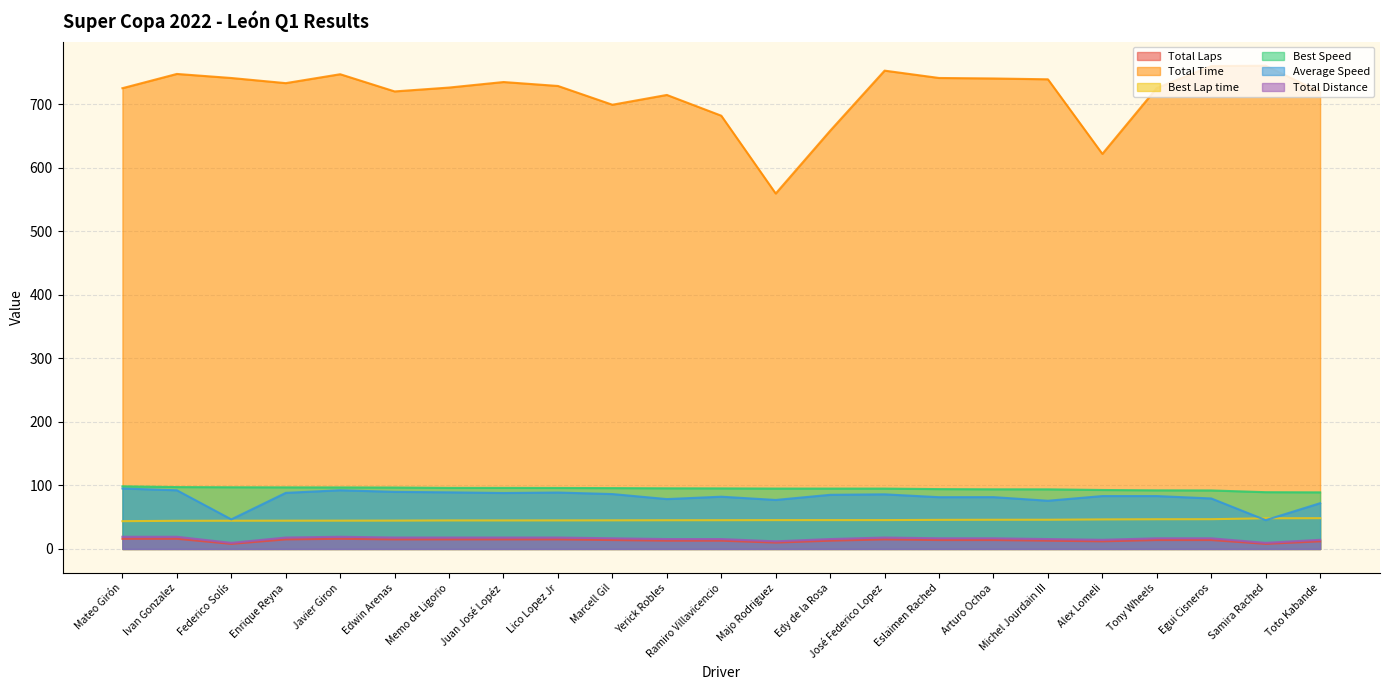

Reading right to left, transcribe all the data shown in this chart.

Total Laps: Toto Kabande=12.0	Samira Rached=8.0	Egui Cisneros=14.0	Tony Wheels=14.0	Alex Lomeli=12.0	Michel Jourdain III=13.0	Arturo Ochoa=14.0	Eslaimen Rached=14.0	José Federico Lopez=15.0	Edy de la Rosa=13.0	Majo Rodriguez=10.0	Ramiro Villavicencio=13.0	Yerick Robles=13.0	Marcell Gil=14.0	Lico Lopez Jr=15.0	Juan José Lopéz=15.0	Memo de Ligorio=15.0	Edwin Arenas=15.0	Javier Giron=16.0	Enrique Reyna=15.0	Federico Solís=8.0	Ivan Gonzalez=16.0	Mateo Girón=16.0
Total Time: Toto Kabande=719.3	Samira Rached=761.0	Egui Cisneros=760.5	Tony Wheels=725.9	Alex Lomeli=622.2	Michel Jourdain III=739.7	Arturo Ochoa=741.0	Eslaimen Rached=741.7	José Federico Lopez=753.3	Edy de la Rosa=658.6	Majo Rodriguez=559.8	Ramiro Villavicencio=682.3	Yerick Robles=715.0	Marcell Gil=699.6	Lico Lopez Jr=729.1	Juan José Lopéz=735.4	Memo de Ligorio=726.7	Edwin Arenas=720.6	Javier Giron=747.6	Enrique Reyna=733.6	Federico Solís=741.7	Ivan Gonzalez=748.1	Mateo Girón=725.6
Best Lap time: Toto Kabande=48.5	Samira Rached=48.3	Egui Cisneros=46.9	Tony Wheels=46.8	Alex Lomeli=46.5	Michel Jourdain III=46.0	Arturo Ochoa=46.0	Eslaimen Rached=45.8	José Federico Lopez=45.4	Edy de la Rosa=45.4	Majo Rodriguez=45.4	Ramiro Villavicencio=45.3	Yerick Robles=45.2	Marcell Gil=45.1	Lico Lopez Jr=45.0	Juan José Lopéz=44.9	Memo de Ligorio=44.9	Edwin Arenas=44.6	Javier Giron=44.6	Enrique Reyna=44.5	Federico Solís=44.5	Ivan Gonzalez=44.3	Mateo Girón=43.8
Best Speed: Toto Kabande=89.1	Samira Rached=89.4	Egui Cisneros=92.2	Tony Wheels=92.3	Alex Lomeli=92.9	Michel Jourdain III=93.9	Arturo Ochoa=94.0	Eslaimen Rached=94.3	José Federico Lopez=95.1	Edy de la Rosa=95.1	Majo Rodriguez=95.1	Ramiro Villavicencio=95.4	Yerick Robles=95.5	Marcell Gil=95.8	Lico Lopez Jr=96.1	Juan José Lopéz=96.2	Memo de Ligorio=96.2	Edwin Arenas=96.8	Javier Giron=96.9	Enrique Reyna=97.0	Federico Solís=97.2	Ivan Gonzalez=97.5	Mateo Girón=98.7
Average Speed: Toto Kabande=72.1	Samira Rached=45.4	Egui Cisneros=79.5	Tony Wheels=83.3	Alex Lomeli=83.3	Michel Jourdain III=75.9	Arturo Ochoa=81.6	Eslaimen Rached=81.5	José Federico Lopez=86.0	Edy de la Rosa=85.3	Majo Rodriguez=77.2	Ramiro Villavicencio=82.3	Yerick Robles=78.5	Marcell Gil=86.5	Lico Lopez Jr=88.9	Juan José Lopéz=88.1	Memo de Ligorio=89.2	Edwin Arenas=89.9	Javier Giron=92.5	Enrique Reyna=88.3	Federico Solís=46.6	Ivan Gonzalez=92.4	Mateo Girón=95.3
Total Distance: Toto Kabande=14.4	Samira Rached=9.6	Egui Cisneros=16.8	Tony Wheels=16.8	Alex Lomeli=14.4	Michel Jourdain III=15.6	Arturo Ochoa=16.8	Eslaimen Rached=16.8	José Federico Lopez=18.0	Edy de la Rosa=15.6	Majo Rodriguez=12.0	Ramiro Villavicencio=15.6	Yerick Robles=15.6	Marcell Gil=16.8	Lico Lopez Jr=18.0	Juan José Lopéz=18.0	Memo de Ligorio=18.0	Edwin Arenas=18.0	Javier Giron=19.2	Enrique Reyna=18.0	Federico Solís=9.6	Ivan Gonzalez=19.2	Mateo Girón=19.2